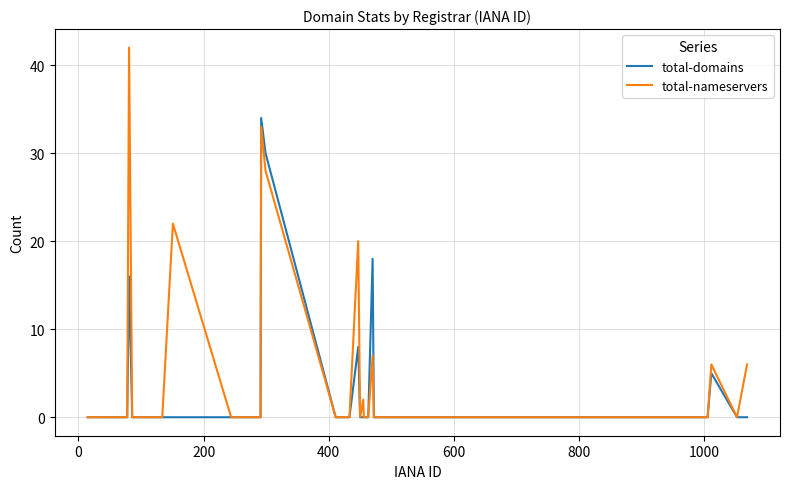

Rank the series by their maximum value, from lowest to highest.

total-domains, total-nameservers